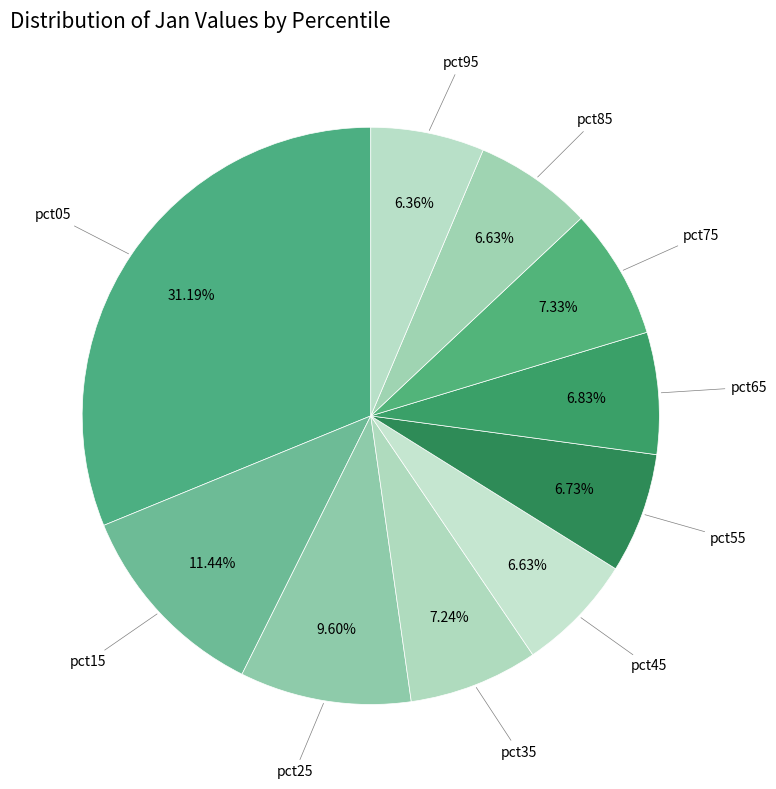

Rank the categories by value from highest to lowest.

pct05, pct15, pct25, pct75, pct35, pct65, pct55, pct45, pct85, pct95